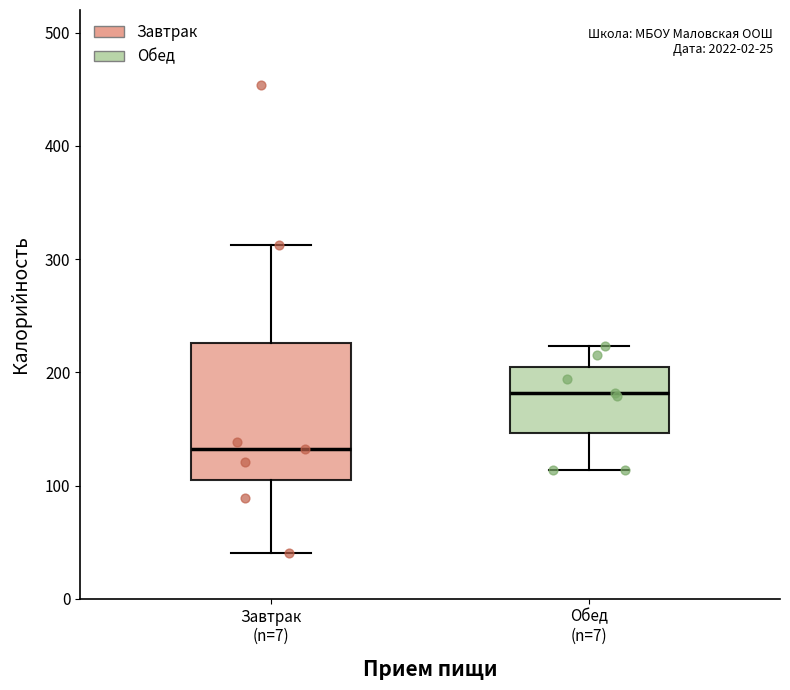

Which box's median line is the lowest?

Завтрак (n=7)